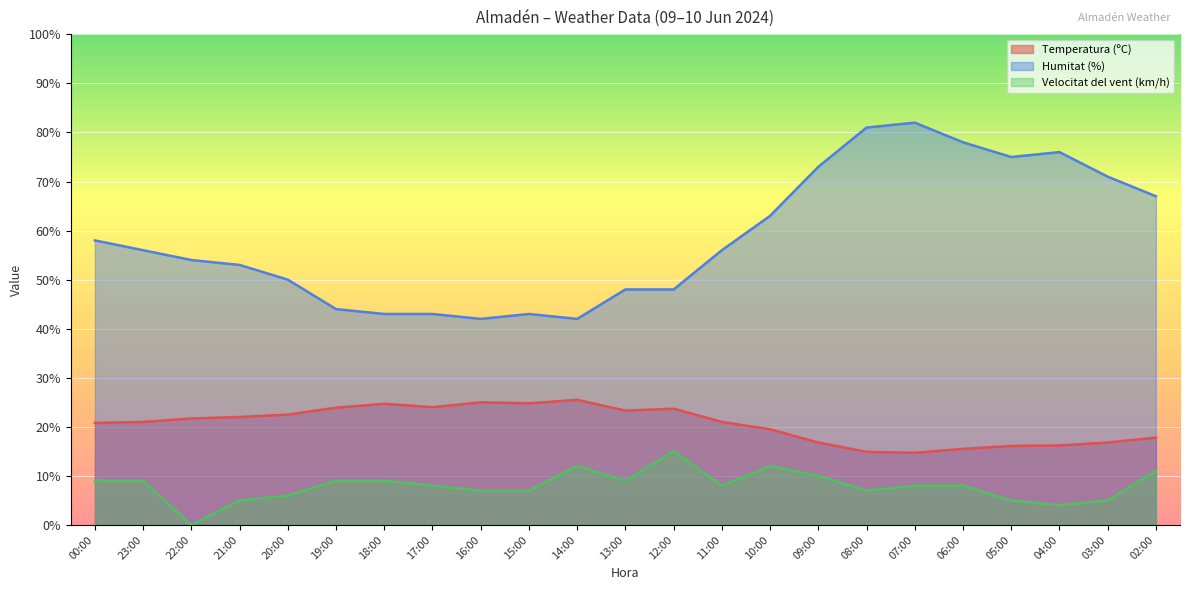

Reading right to left, what are all the values shown in this chart?

Temperatura (ºC): 02:00=17.8	03:00=16.8	04:00=16.2	05:00=16.1	06:00=15.5	07:00=14.7	08:00=14.9	09:00=16.8	10:00=19.5	11:00=21.0	12:00=23.7	13:00=23.3	14:00=25.5	15:00=24.8	16:00=25.0	17:00=24.0	18:00=24.7	19:00=23.9	20:00=22.5	21:00=22.0	22:00=21.7	23:00=21.0	00:00=20.8
Humitat (%): 02:00=67.0	03:00=71.0	04:00=76.0	05:00=75.0	06:00=78.0	07:00=82.0	08:00=81.0	09:00=73.0	10:00=63.0	11:00=56.0	12:00=48.0	13:00=48.0	14:00=42.0	15:00=43.0	16:00=42.0	17:00=43.0	18:00=43.0	19:00=44.0	20:00=50.0	21:00=53.0	22:00=54.0	23:00=56.0	00:00=58.0
Velocitat del vent (km/h): 02:00=11.0	03:00=5.0	04:00=4.0	05:00=5.0	06:00=8.0	07:00=8.0	08:00=7.0	09:00=10.0	10:00=12.0	11:00=8.0	12:00=15.0	13:00=9.0	14:00=12.0	15:00=7.0	16:00=7.0	17:00=8.0	18:00=9.0	19:00=9.0	20:00=6.0	21:00=5.0	22:00=0.0	23:00=9.0	00:00=9.0